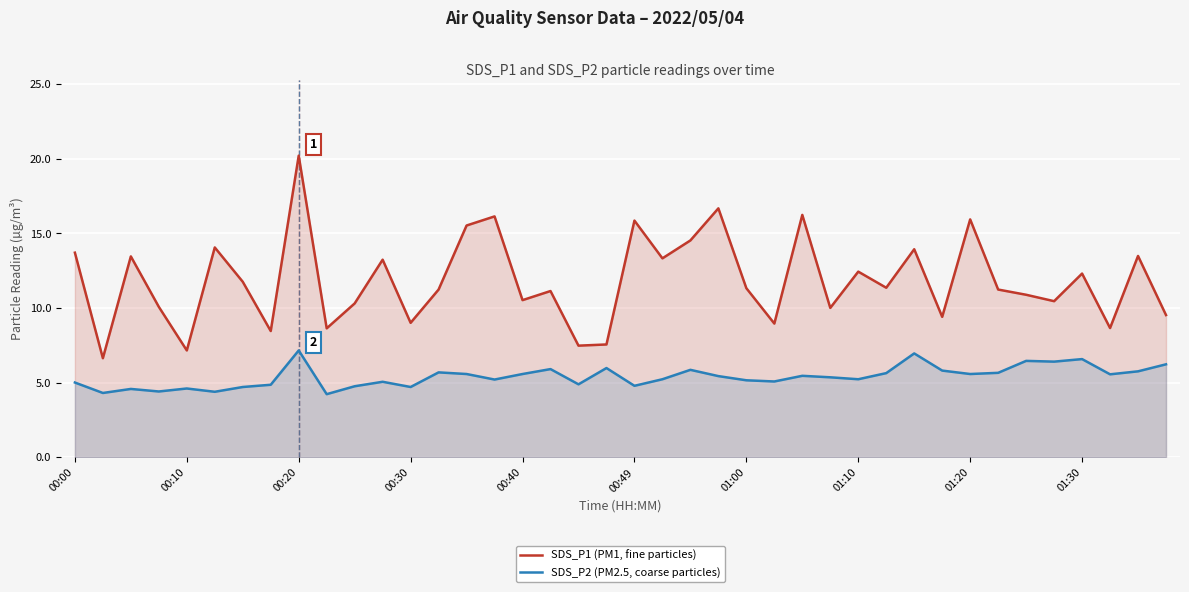

True or false: SDS_P2 (PM2.5, coarse particles) and SDS_P1 (PM1, fine particles) cross at least once.

False